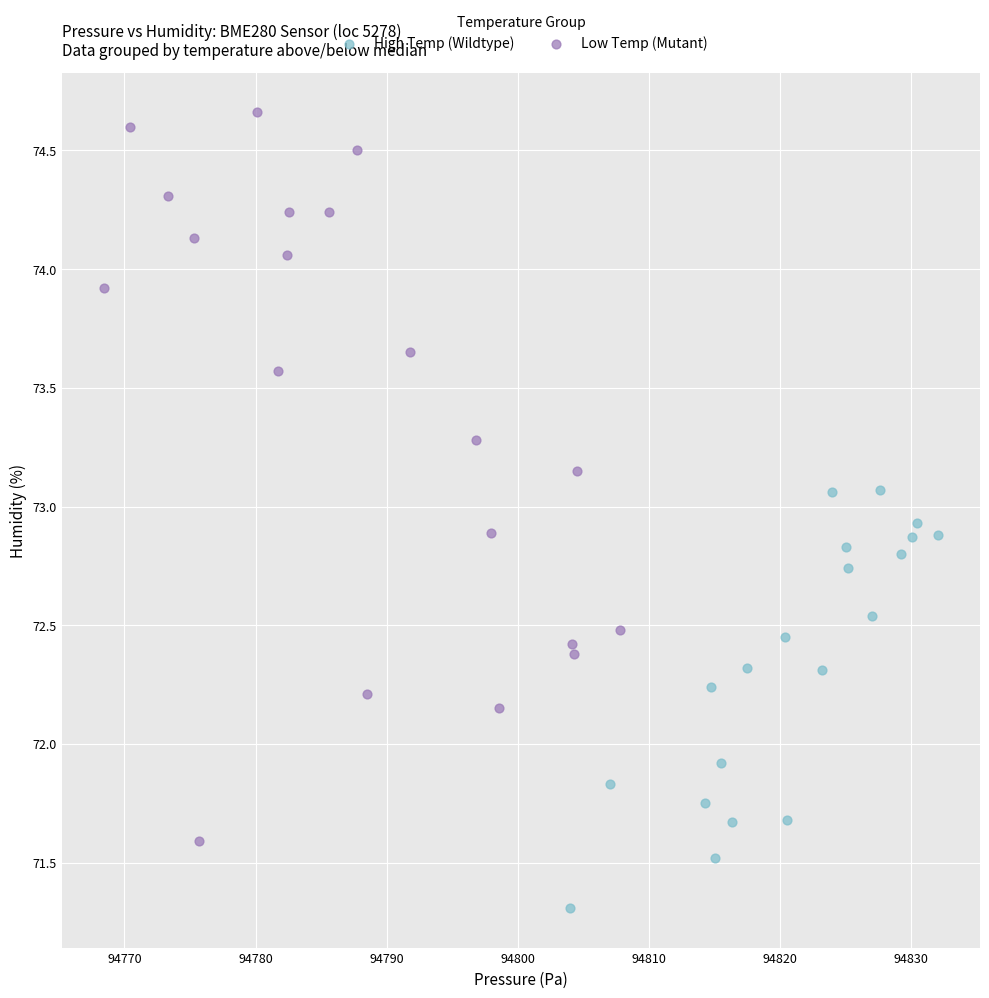

Which series has the largest Y range (max minus min)?

Low Temp (Mutant)